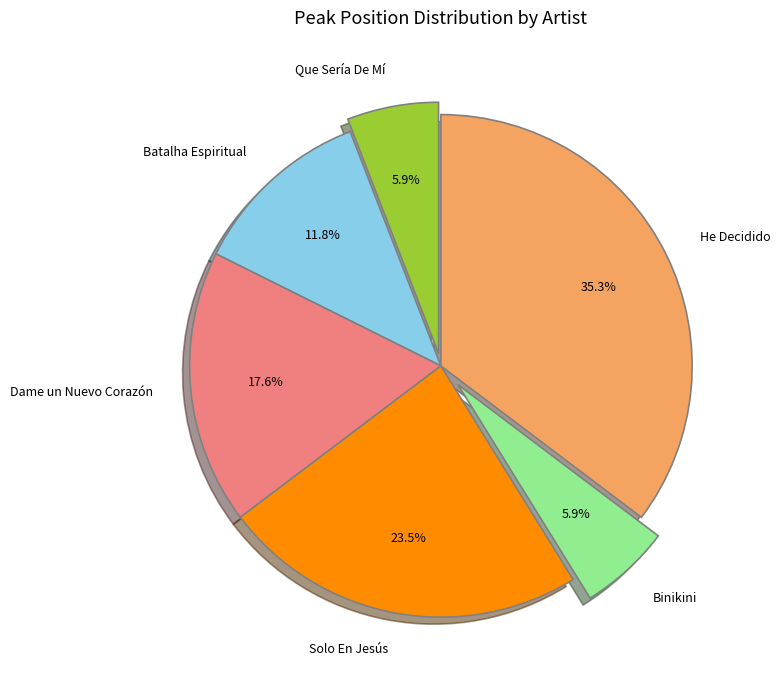

What percentage do Binikini and He Decidido together represent?

41.2%